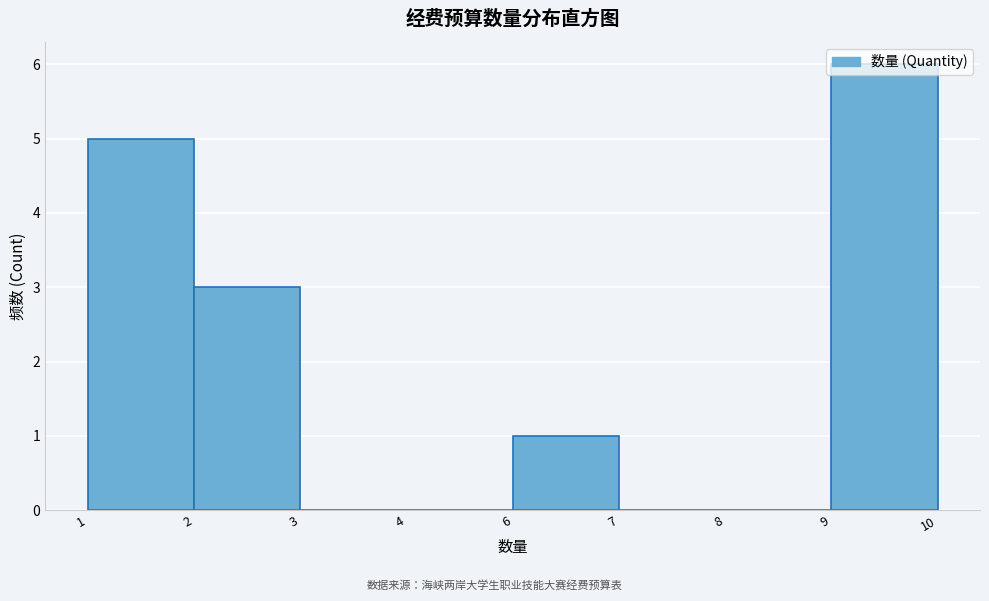

The chart shows a value of 6 at 9. True or false?

True